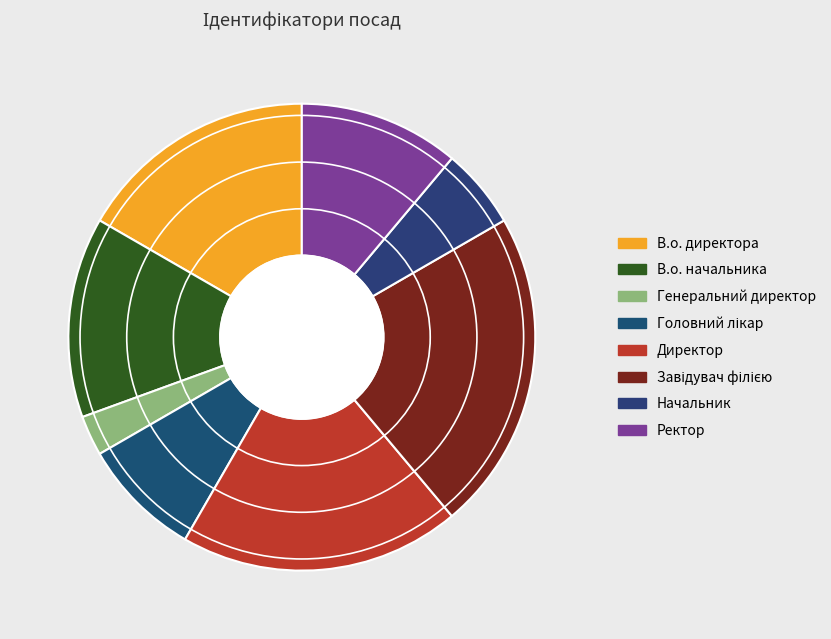

How many segments does this pie chart have?

8